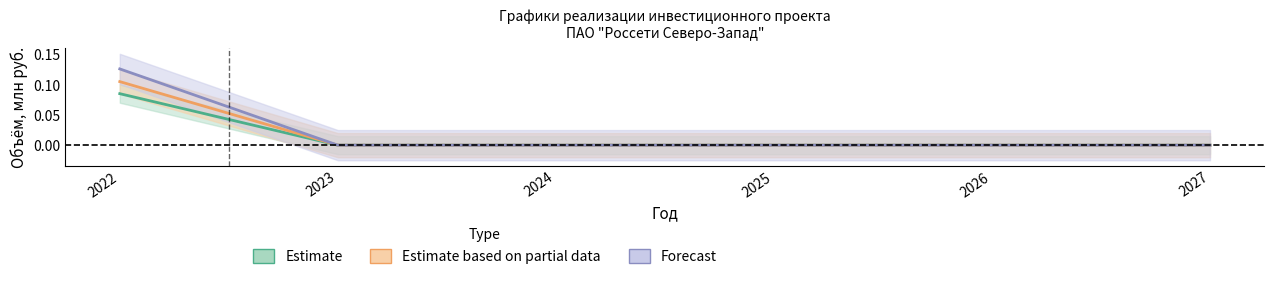

Is the value of Финансирование (корр.) at 2027 greater than the value of СМР (план) at 2027?

No